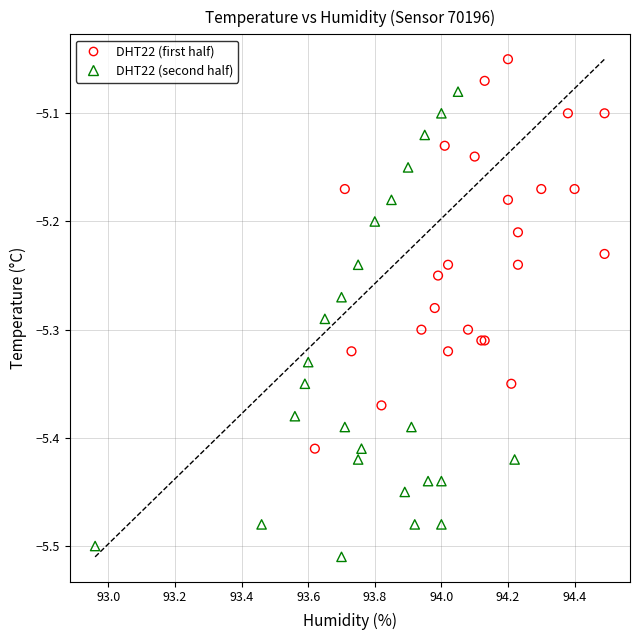

Which series contains the highest Y value?

DHT22 (first half)